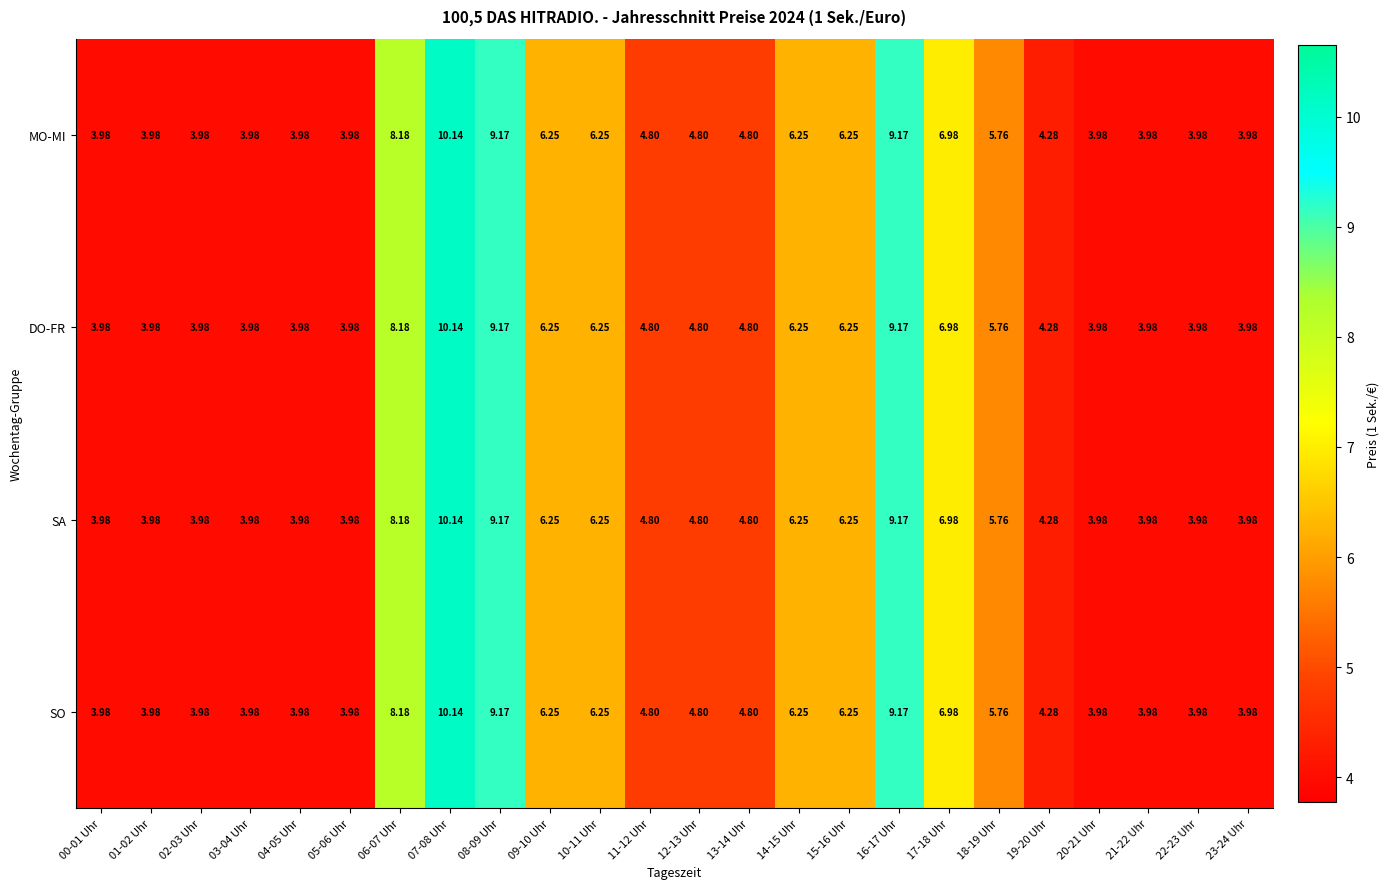

At which category is the sum across all series the highest?

07-08 Uhr